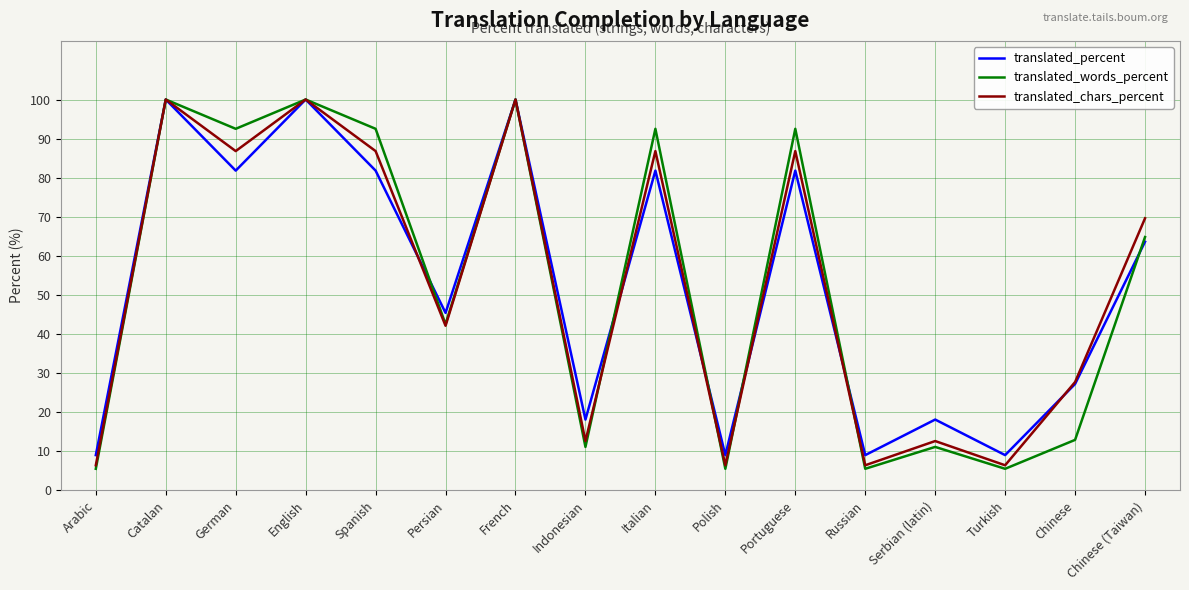

What position from the left is Catalan?

2